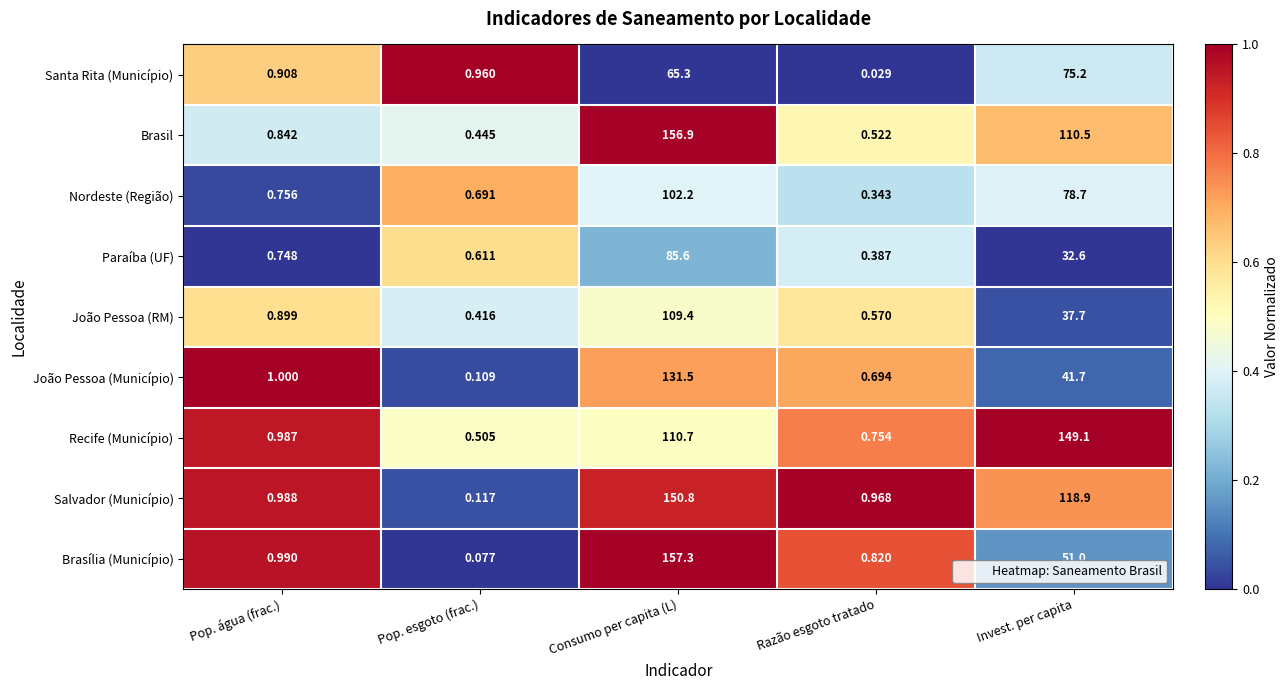

Where is Brasil nearest to the value 78?

Invest. per capita